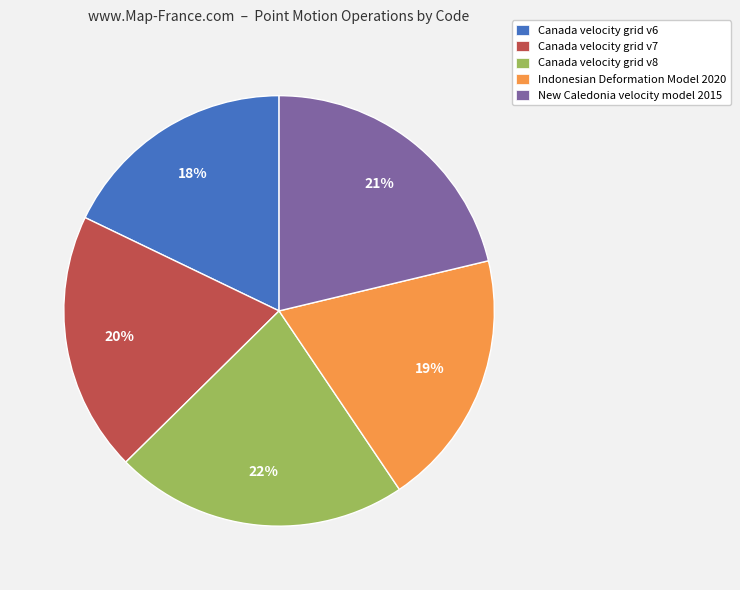

Combined, do Canada velocity grid v7 and Canada velocity grid v6 account for over 50%?

No